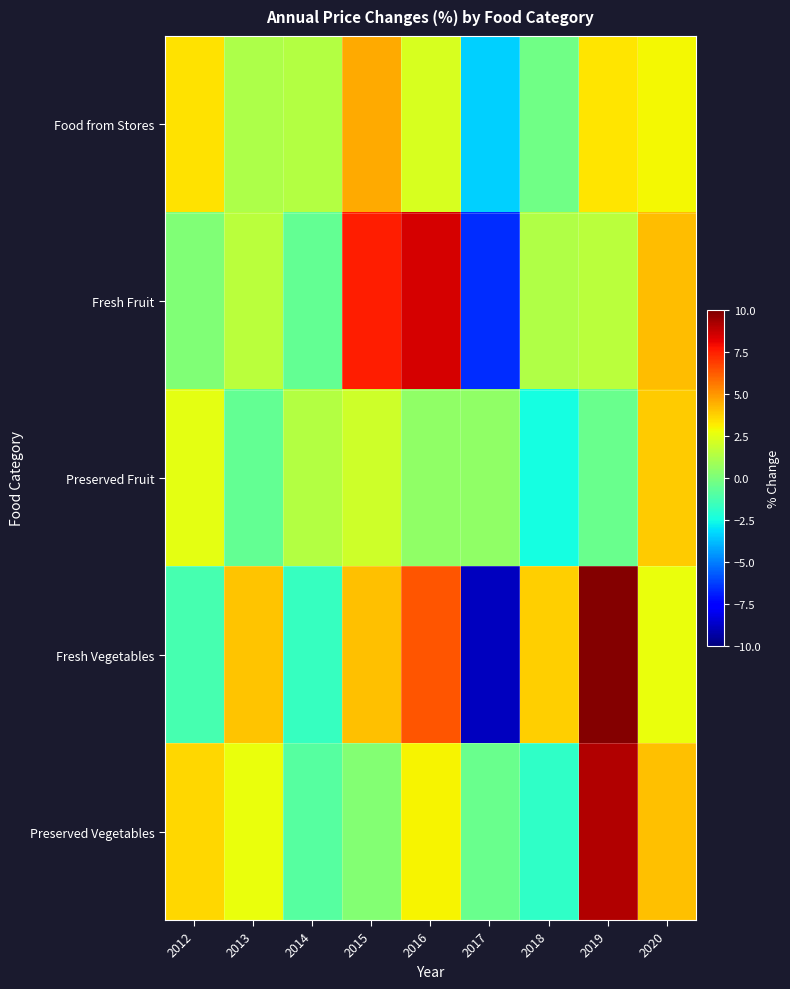

What is the total value across all series at 2012?

8.3